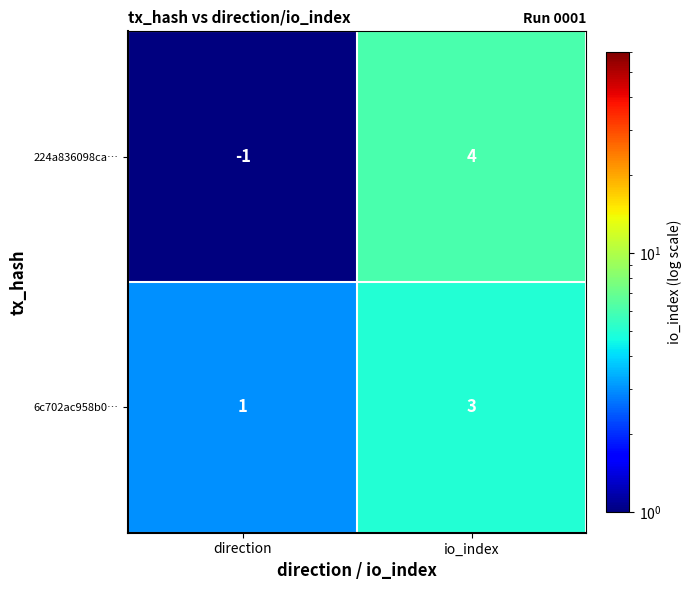

How many series are shown in this chart?

2